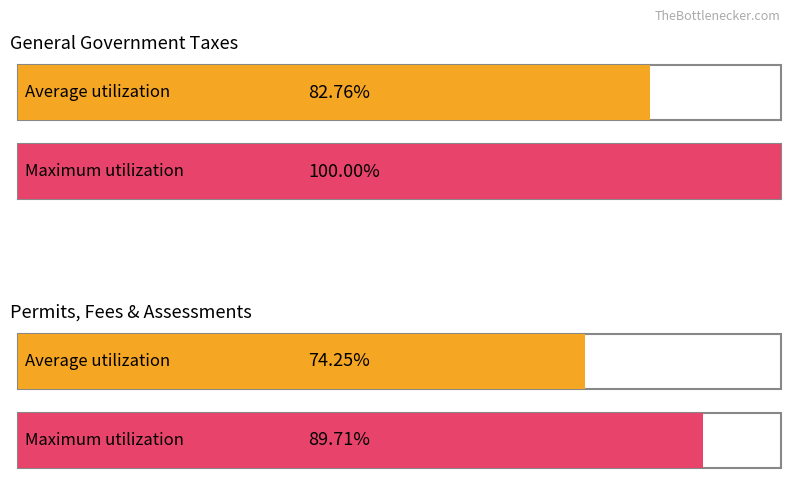

Is it true that Average utilization equals 32448446 at Permits, Fees, and Special Assessments?

False